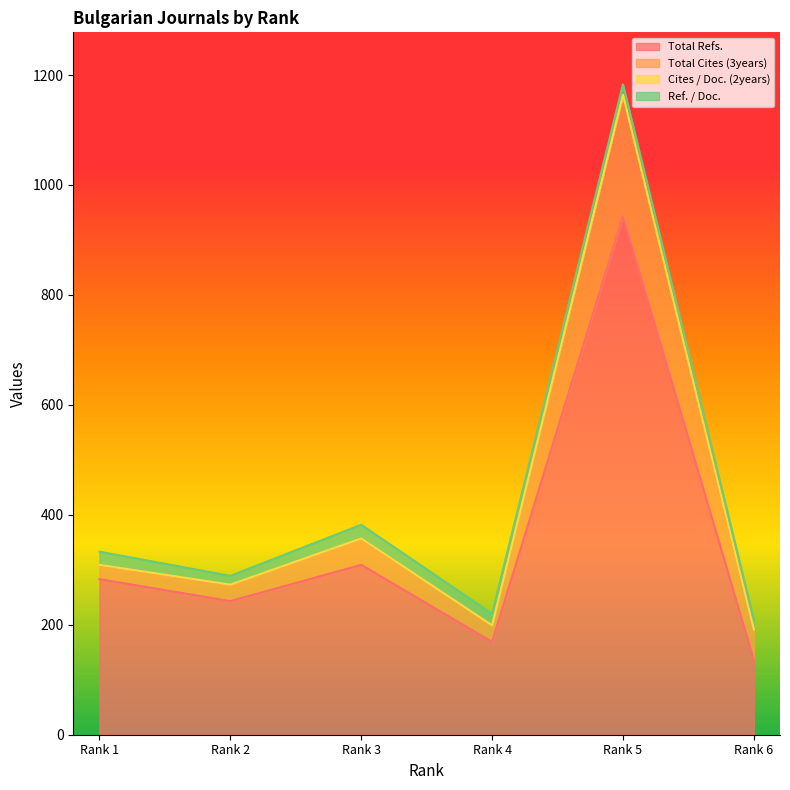

What is the sum of all Total Refs. values?

2083